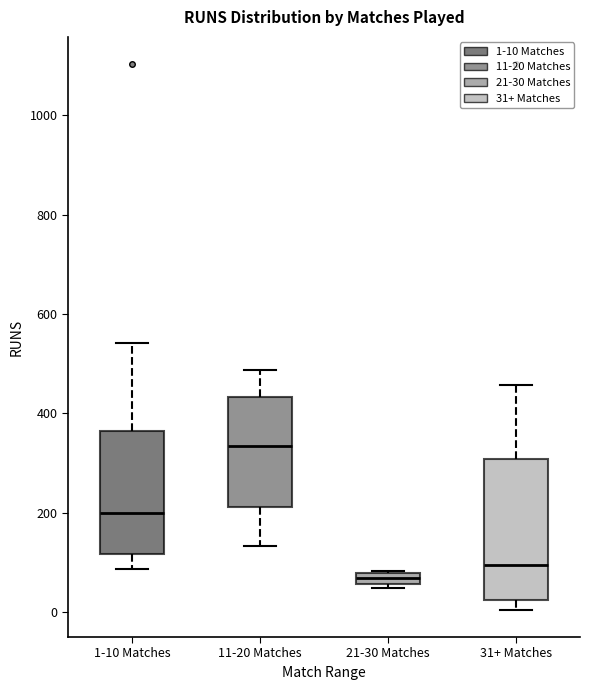

Where is the lower edge of the box for 1-10 Matches on the y-axis? The values are not printed on the chart, so give them approximately, as read against the axis.

120